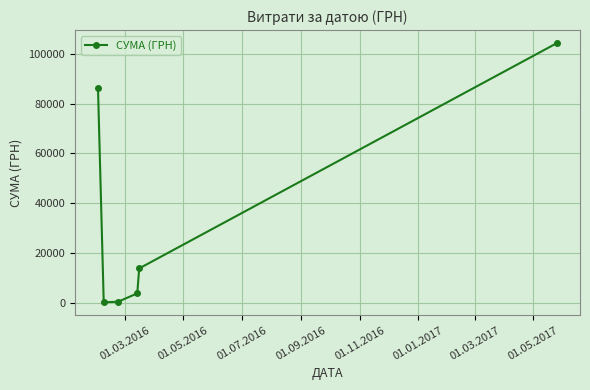

What is the minimum value shown in the chart?

135.7